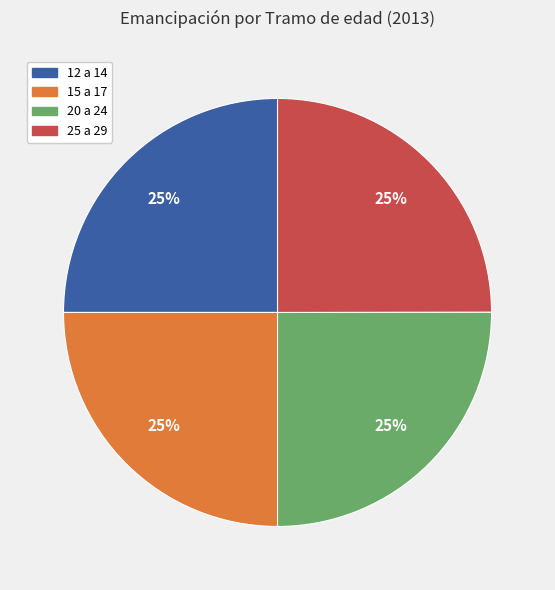

How many segments does this pie chart have?

4